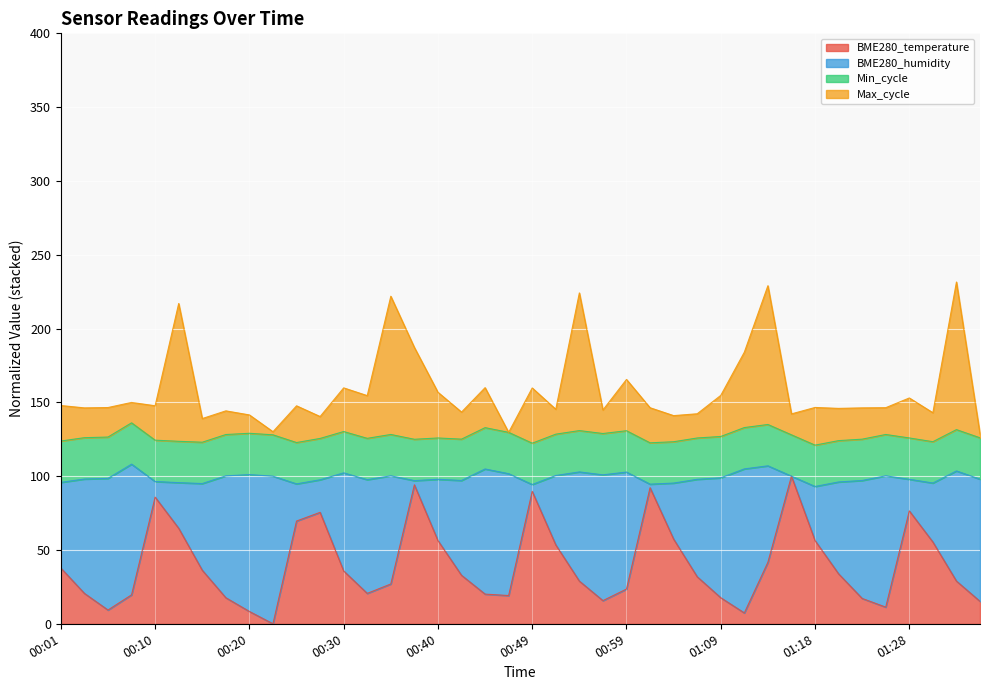

At which label does BME280_temperature first exceed 32?

00:01